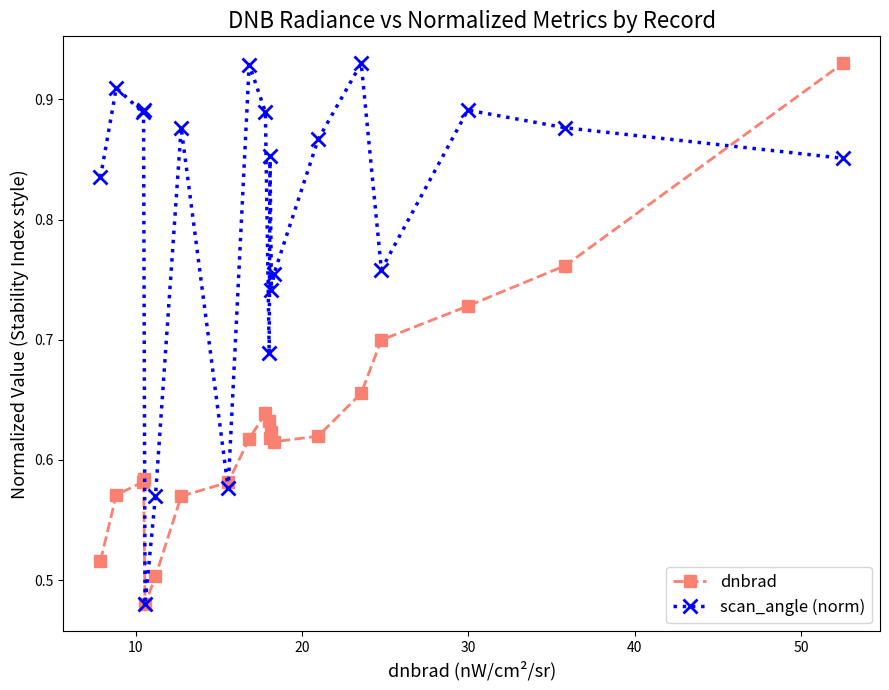

List the series in order of their overall mean, lowest first.

dnbrad, scan_angle (norm)